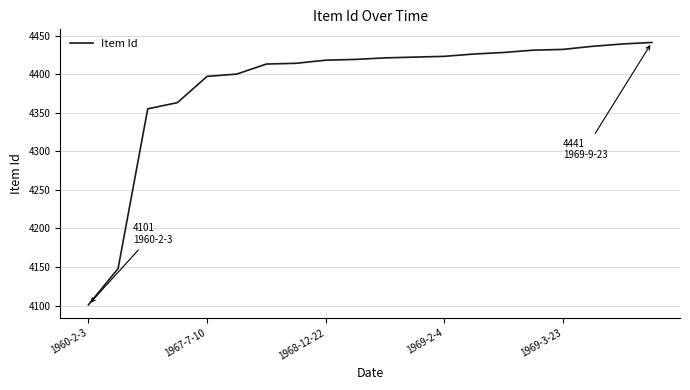

What is the greatest value displayed?

4441